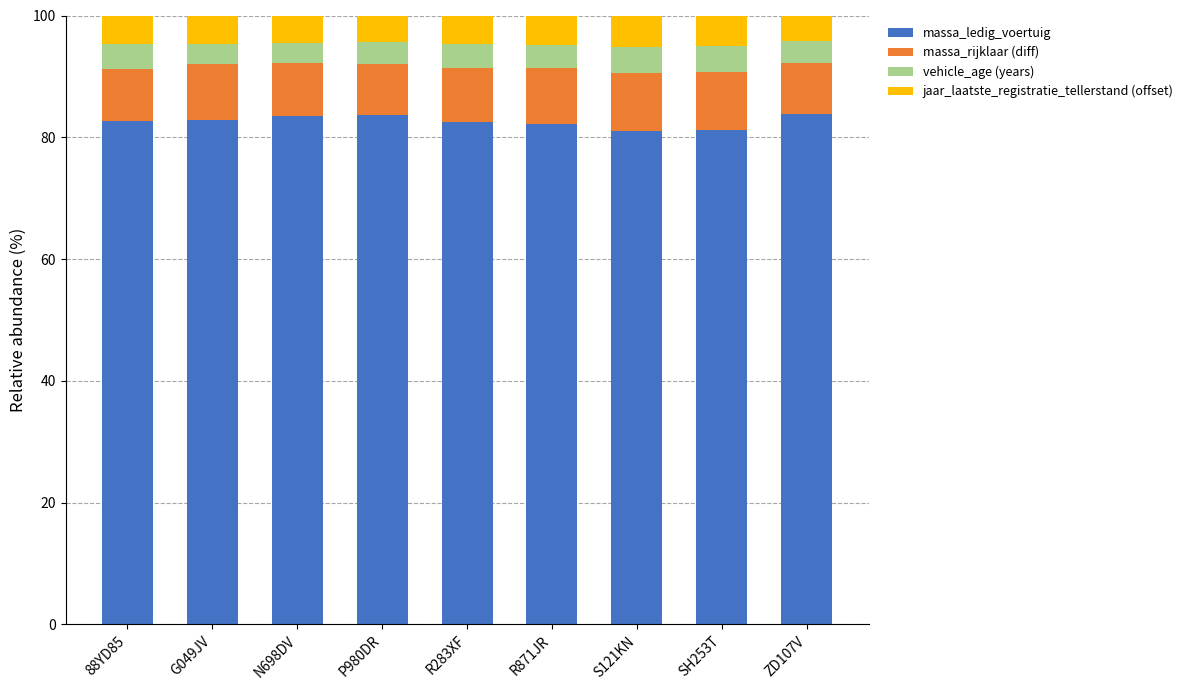

What is the maximum value for massa_ledig_voertuig?

83.8